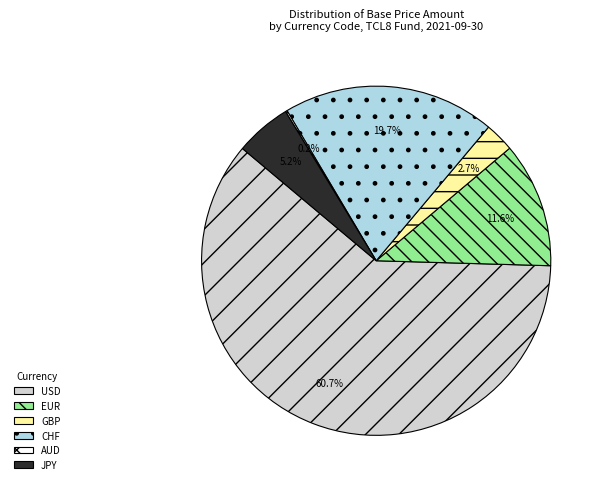

To the nearest percent, what portion does GBP represent?

3%